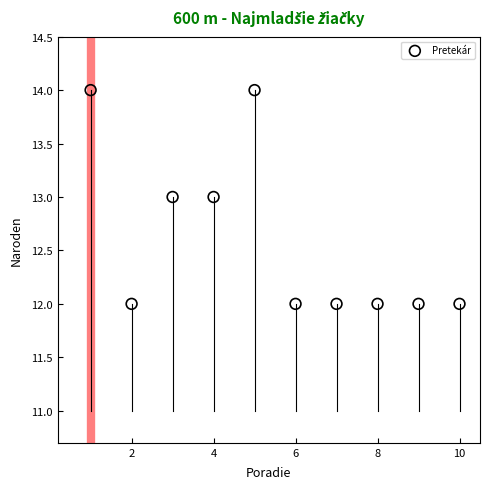

What is the average X value?

6